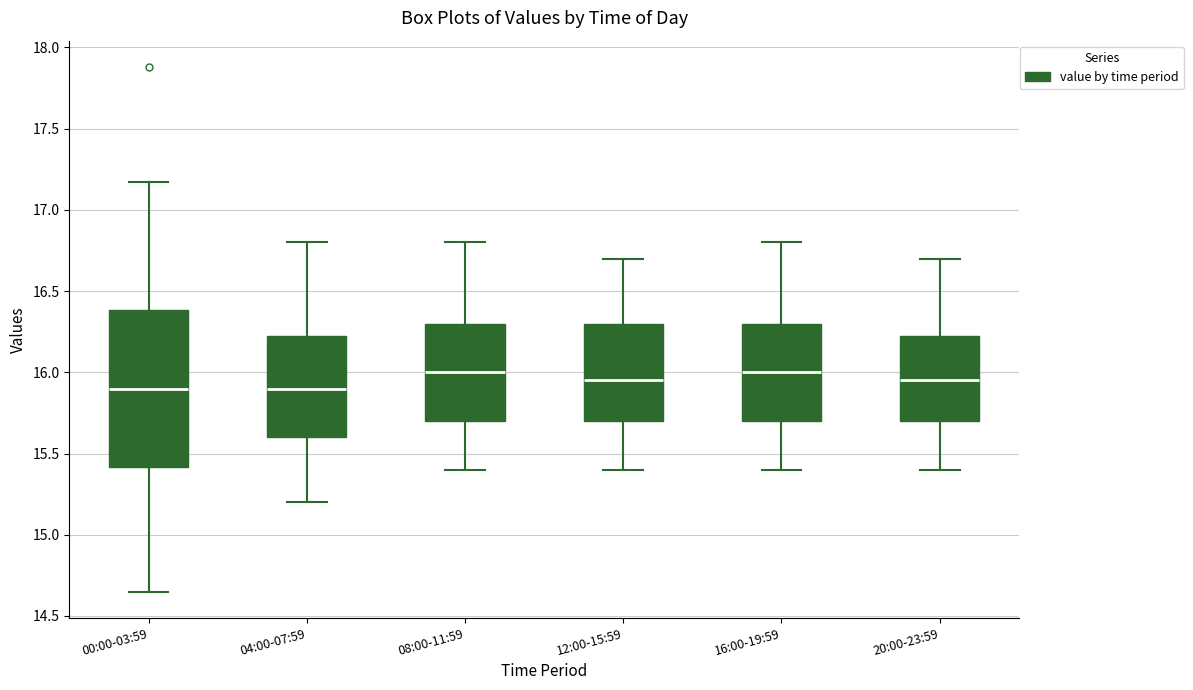

Where is the lower edge of the box for 16:00-19:59 on the y-axis? The values are not printed on the chart, so give them approximately, as read against the axis.

15.70